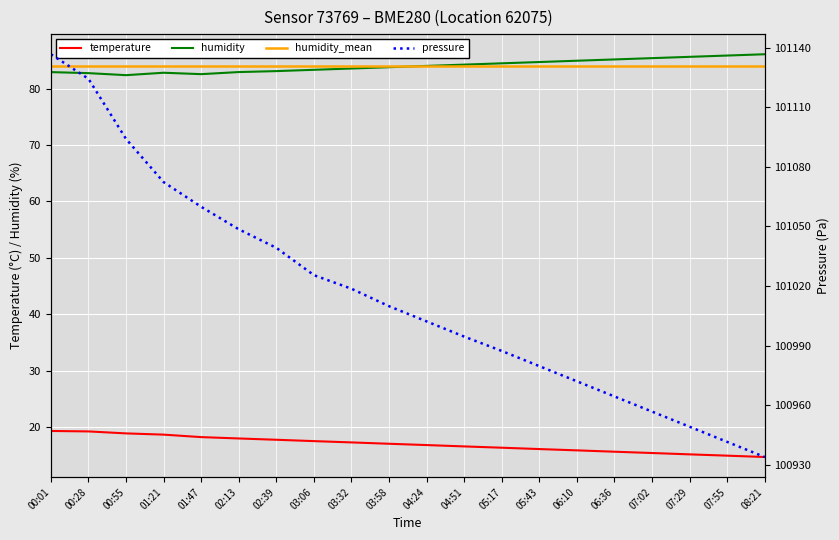

What position from the right is 03:32?

12